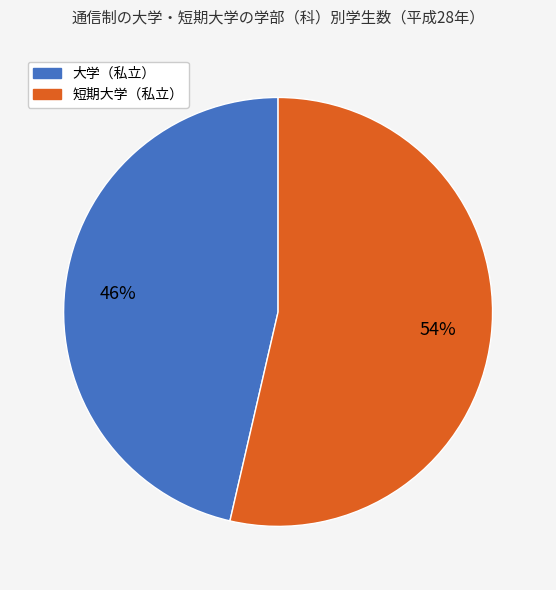

What is the ratio of the value at 大学（私立） to the value at 短期大学（私立）?

0.9